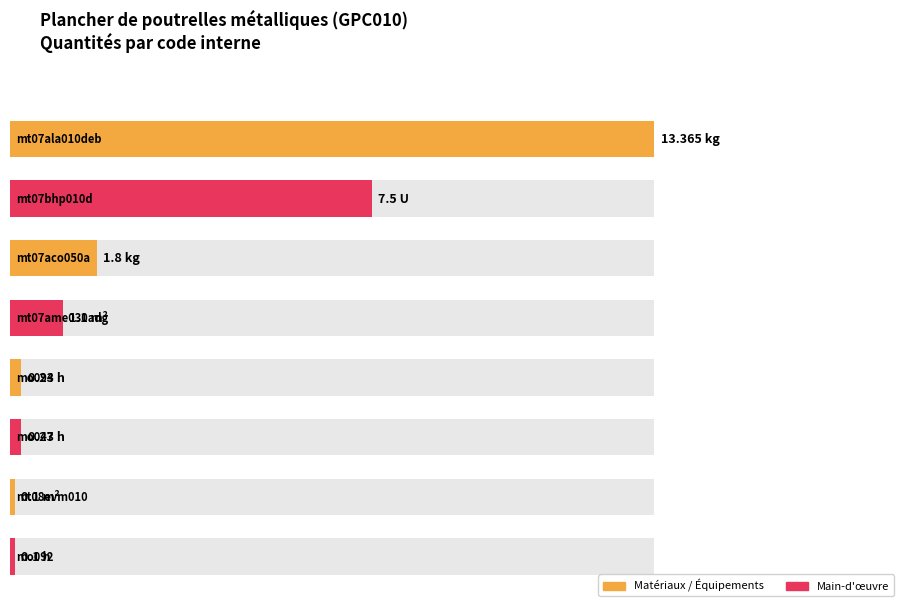

Is it true that the value at mq08sol010 is 0.0?

True